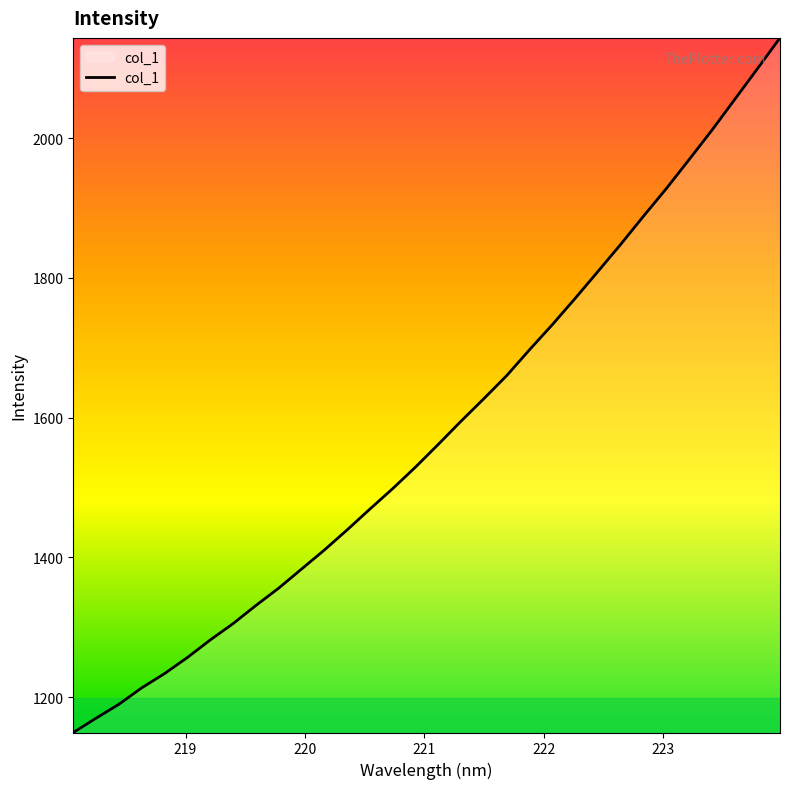

What is the smallest value displayed?

1149.3